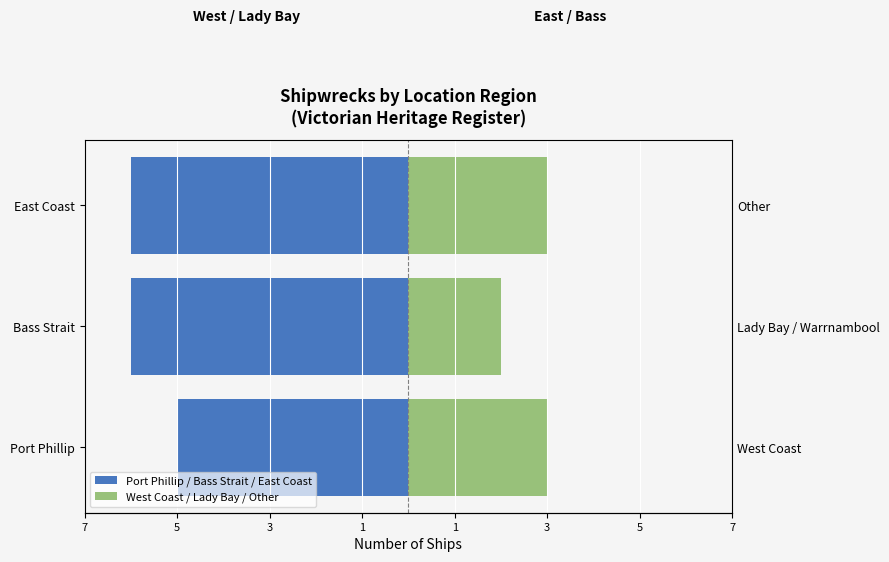

At East Coast, list the series in order from smallest to largest.

Port Phillip / Bass Strait / East Coast, West Coast / Lady Bay / Other